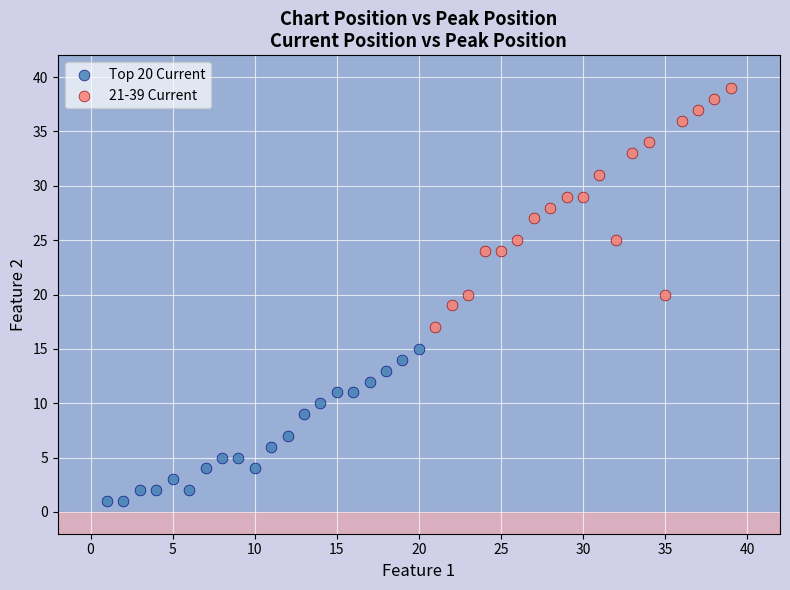

Which series contains the highest Y value?

21-39 Current